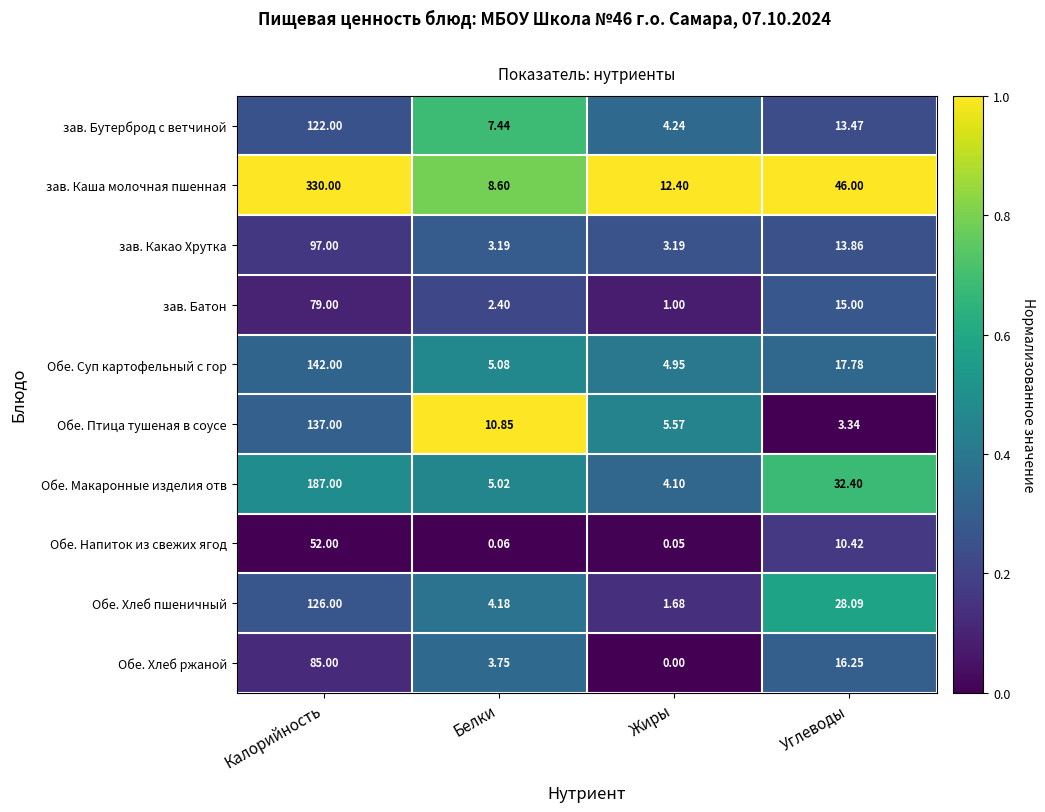

Is the value of зав. Бутерброд с ветчиной at Белки greater than the value of зав. Какао Хрутка at Углеводы?

No